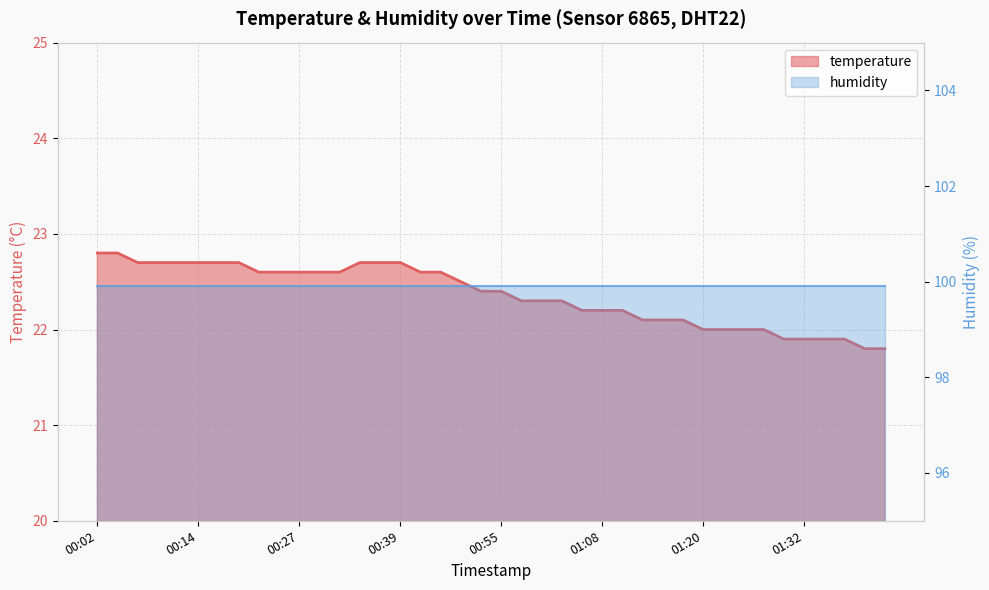

Between 00:47 and 01:06, which is larger?

00:47